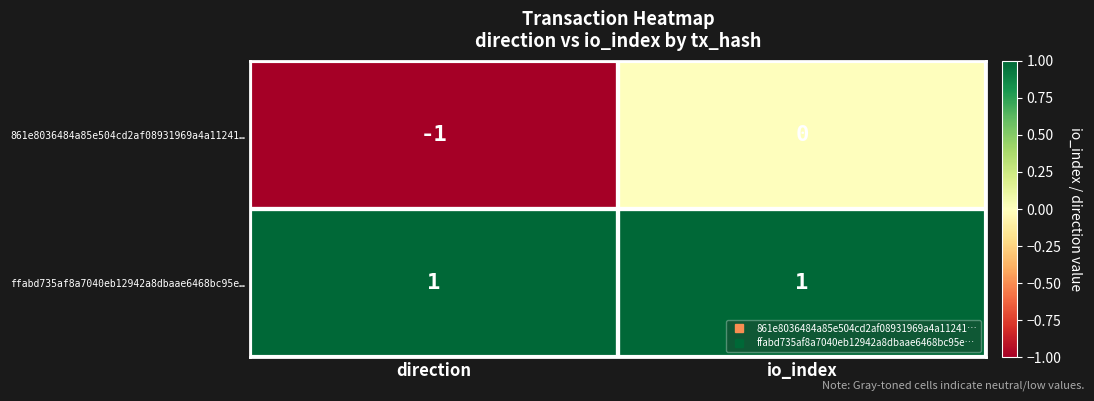

Which series changed the most between direction and io_index?

861e8036484a85e504cd2af08931969a4a11241…